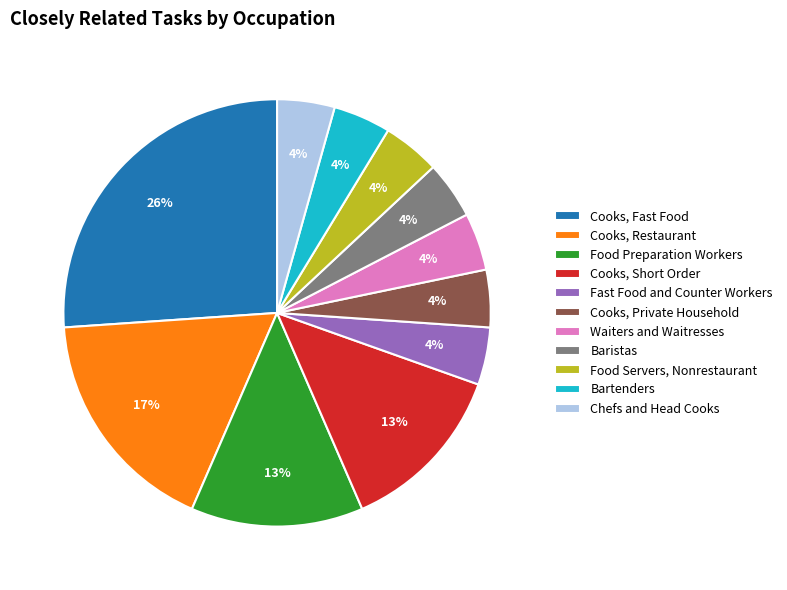

How many slices are in this pie chart?

11